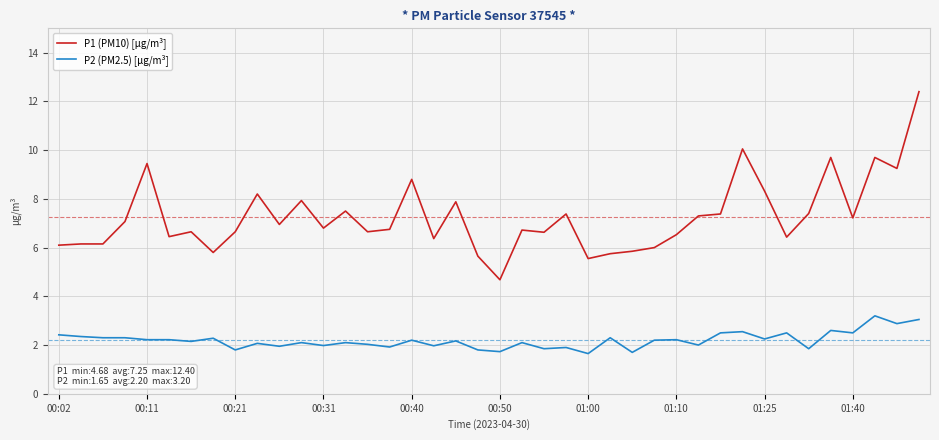

Which series has the largest range (max minus min)?

P1 (PM10) [µg/m³]